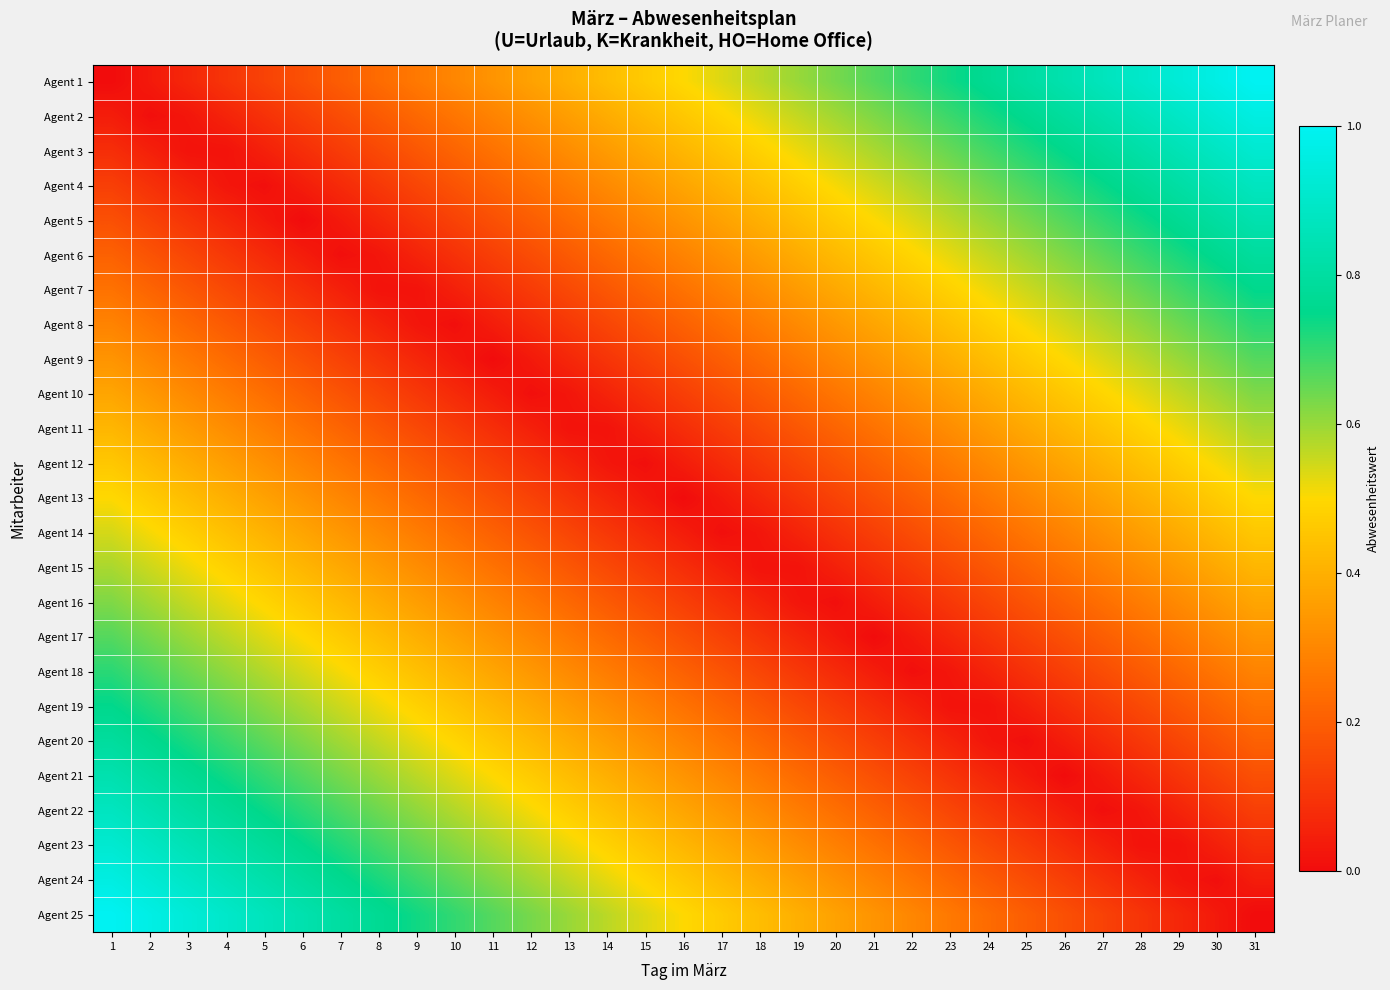

How many distinct data groups are displayed?

25